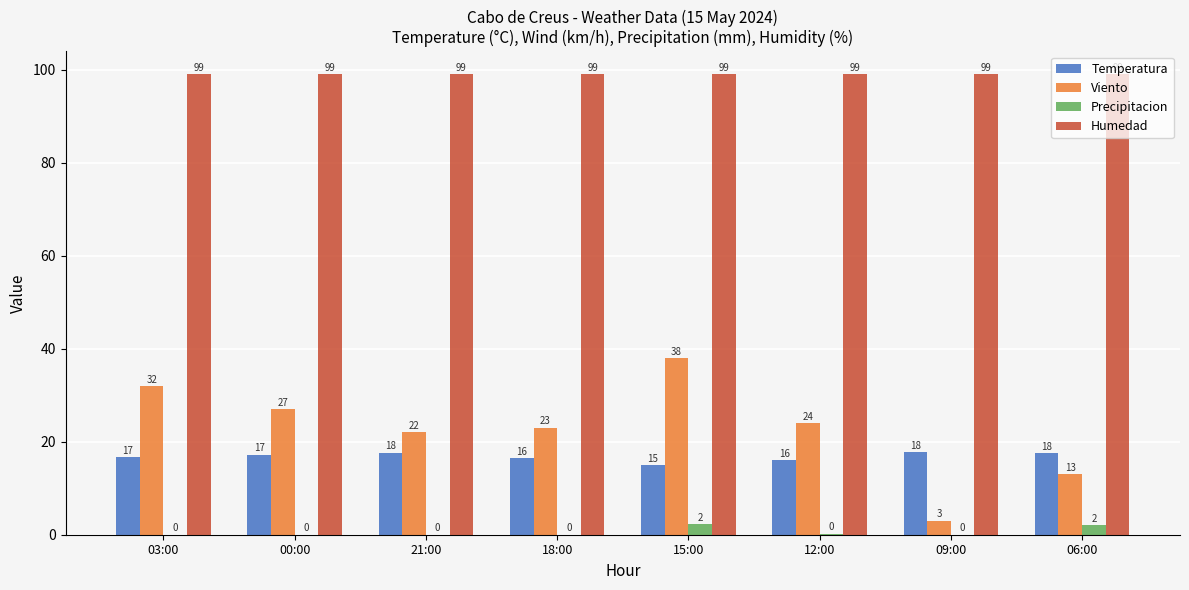

Are the bars grouped side by side (vs. stacked)?

Yes